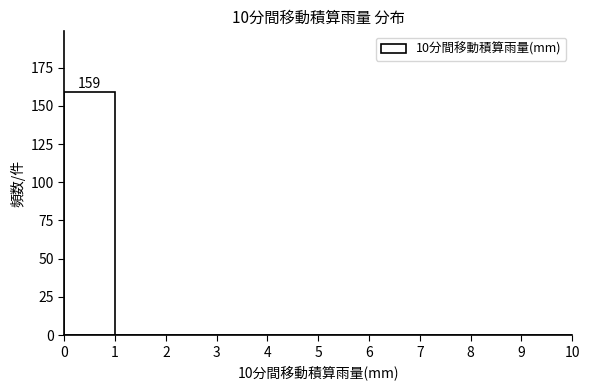

Which range on the x-axis has the tallest bar?

0 to 1